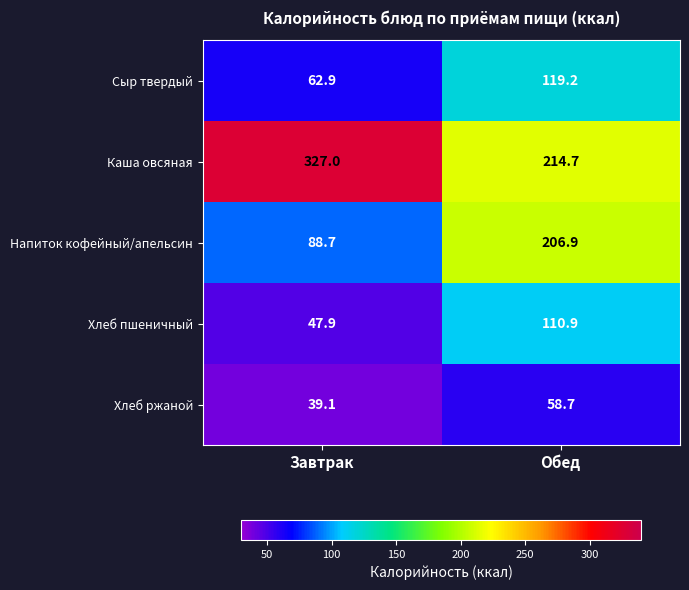

What is the smallest value displayed?

39.1